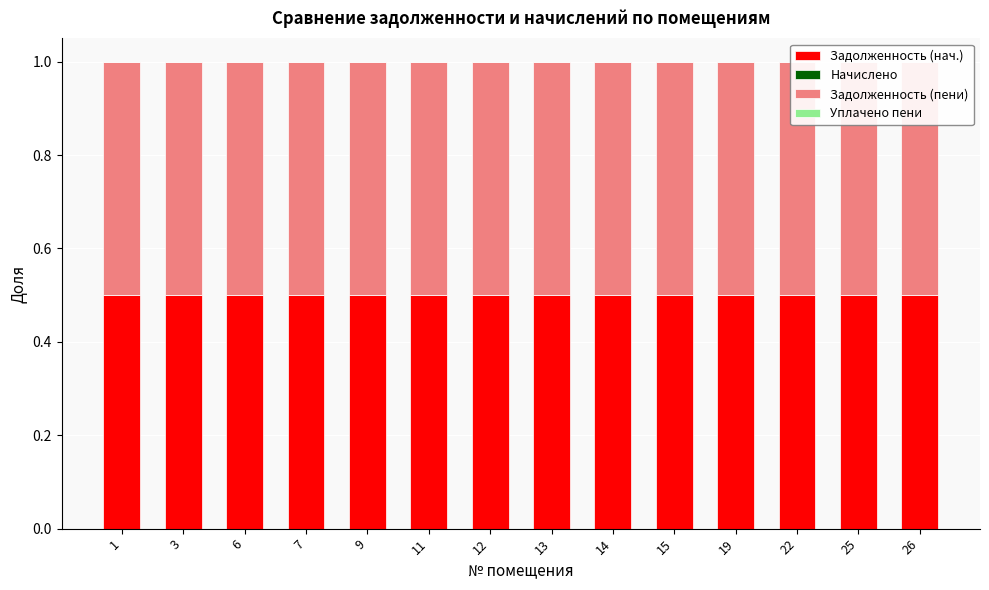

What is the total value across all series at 22?

1.0